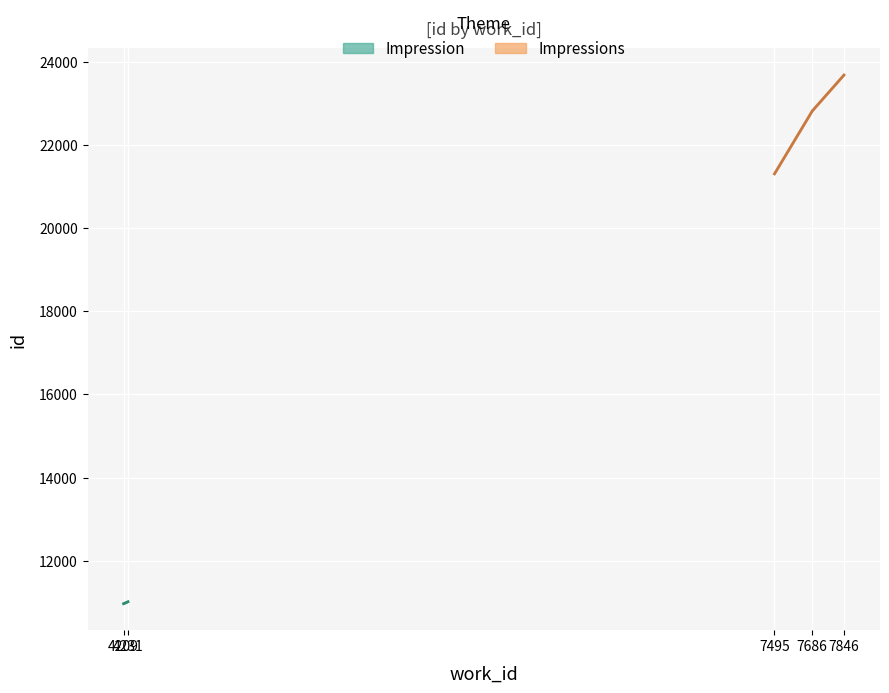

True or false: Impression and Impressions cross at least once.

False